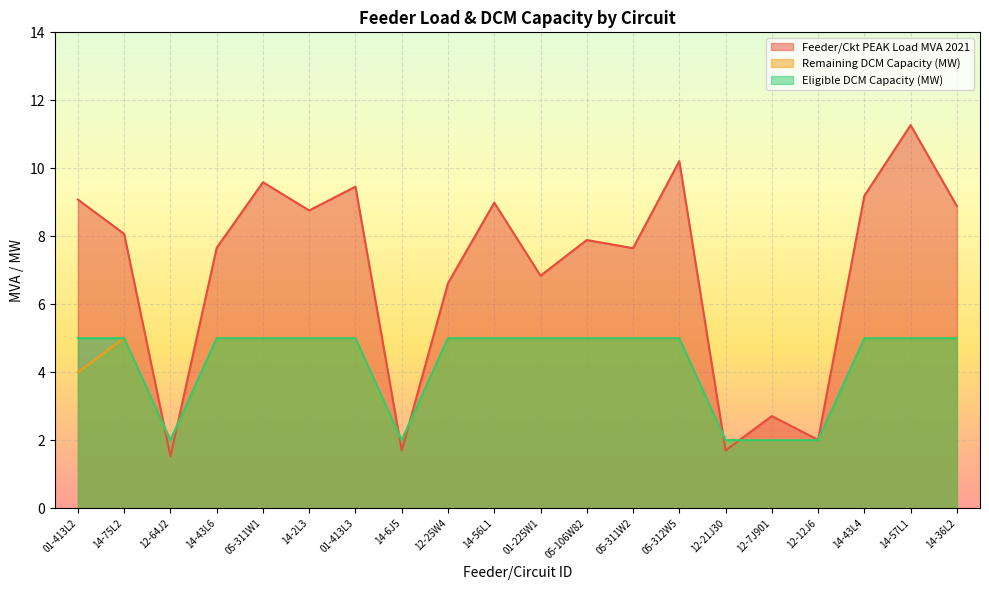

Which series has the largest total across all categories?

Feeder/Ckt PEAK Load MVA 2021